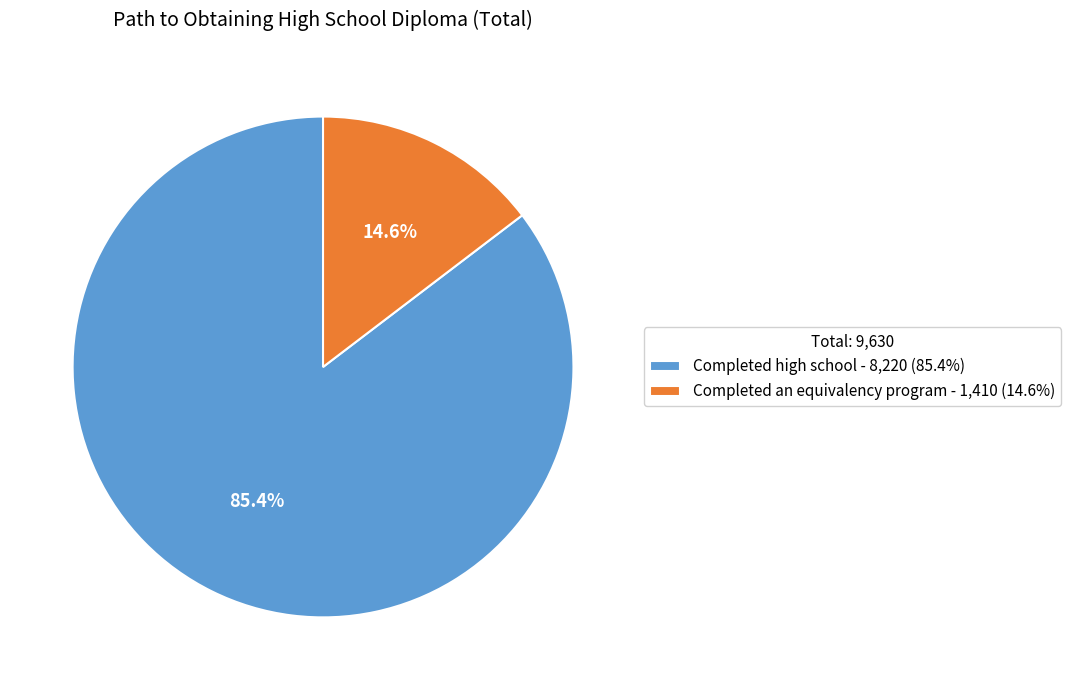

To the nearest percent, what is the difference between the Completed an equivalency program and Completed high school slice percentages?

71%